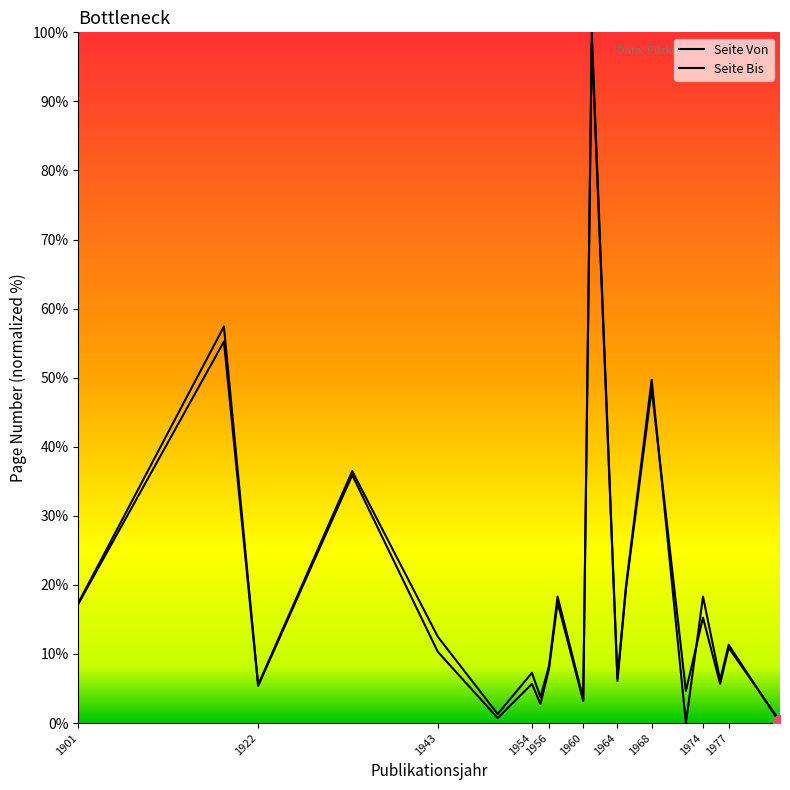

What are all the series names shown in the legend?

Seite Von, Seite Bis